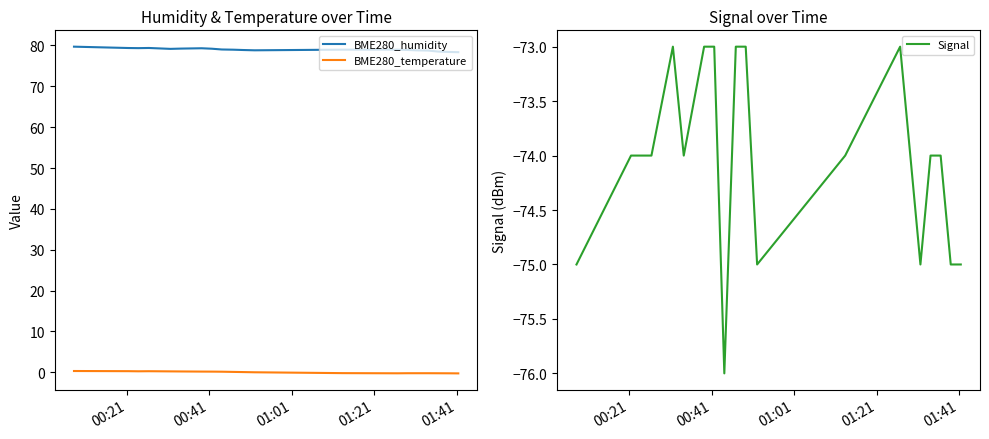

True or false: BME280_temperature and BME280_humidity intersect in this chart.

False